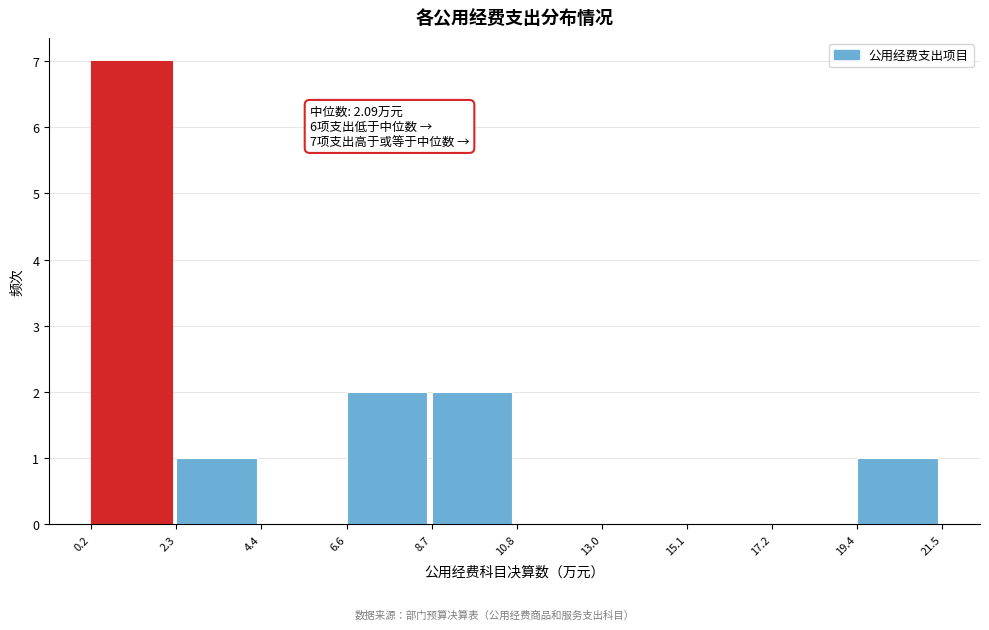

Over which range of the x-axis is the bar tallest?

0.2 to 2.3